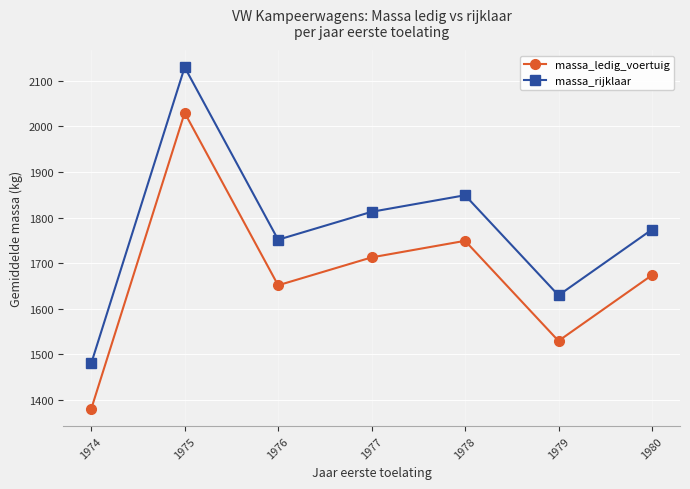

At 1980, list the series in order from smallest to largest.

massa_ledig_voertuig, massa_rijklaar